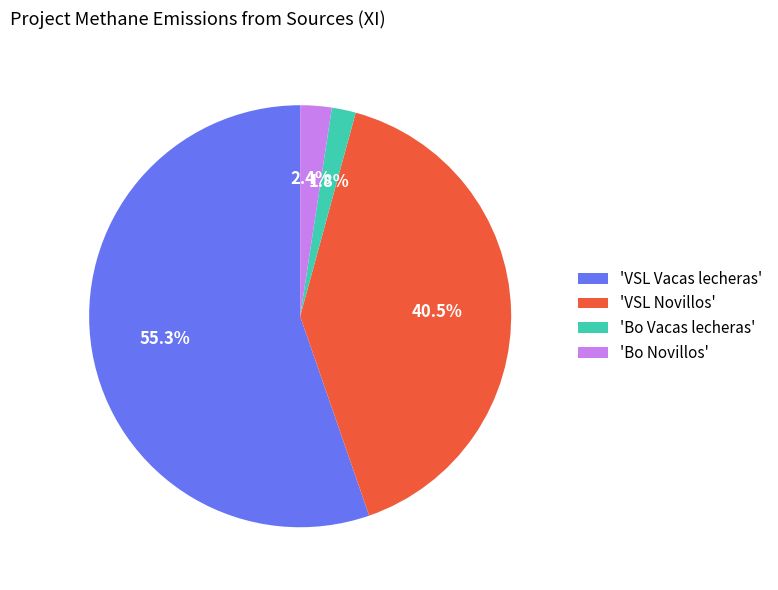

Combined, do 'Bo Novillos' and 'VSL Novillos' account for over 50%?

No